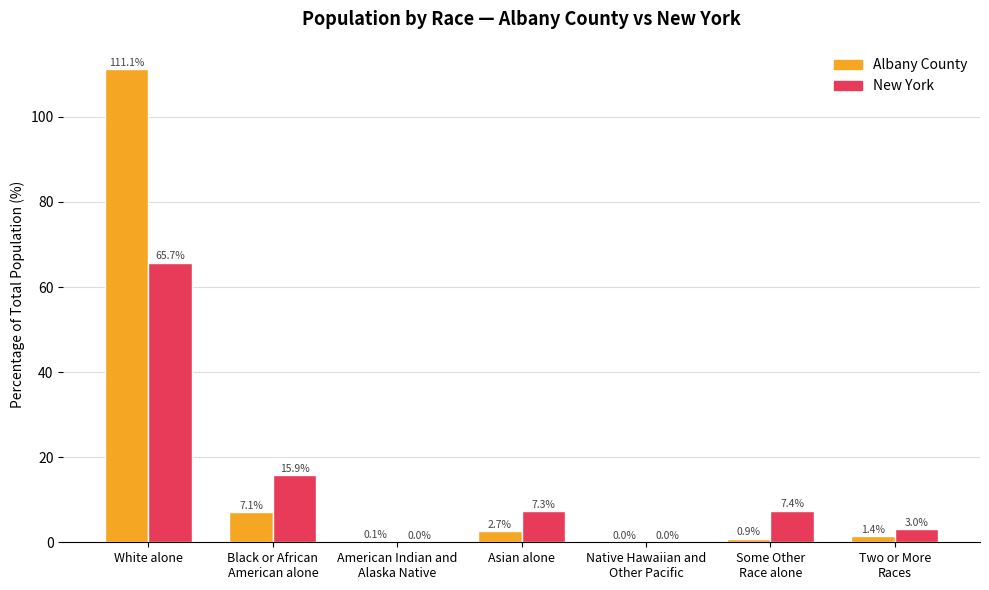

The value of New York at White alone is 65.7. True or false?

True